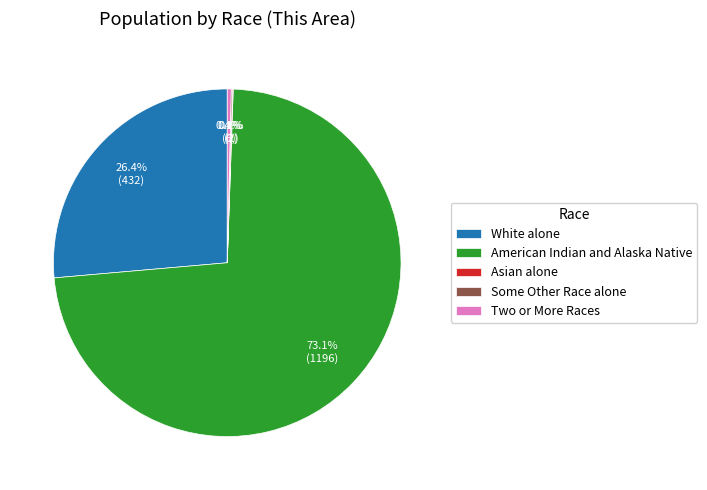

How much of the chart is everything except Two or More Races?

99.6%